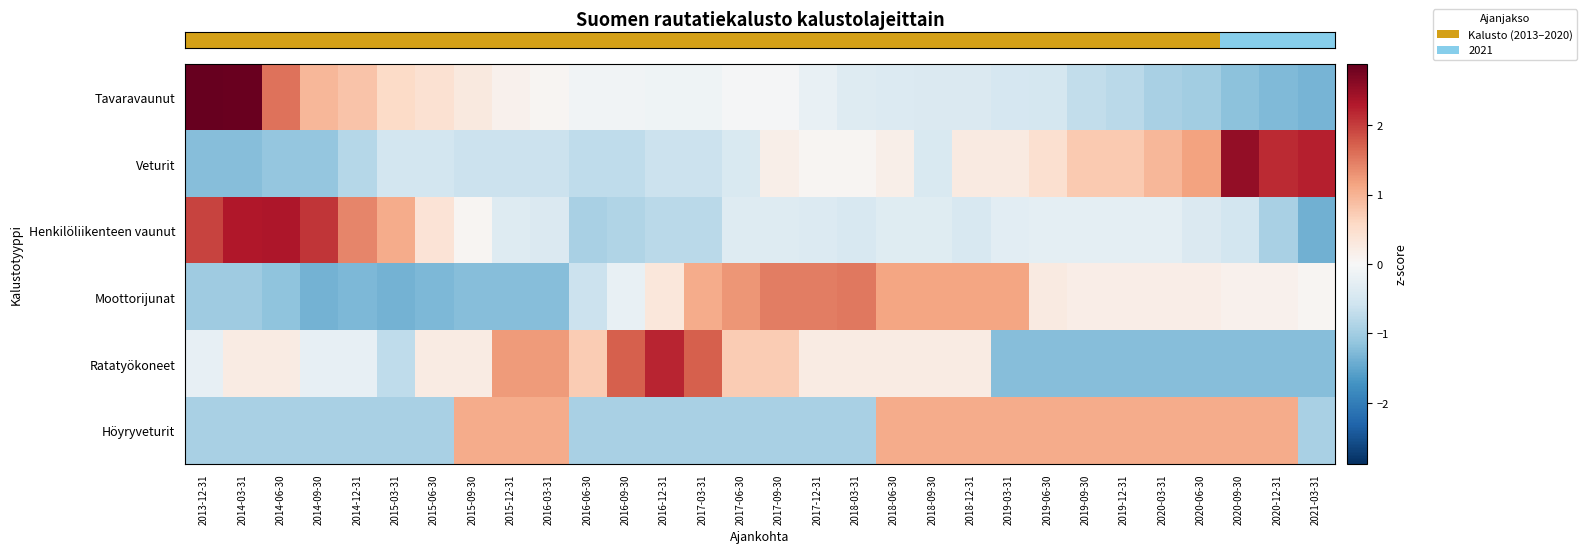

Which category has the highest value across all series?

2013-12-31